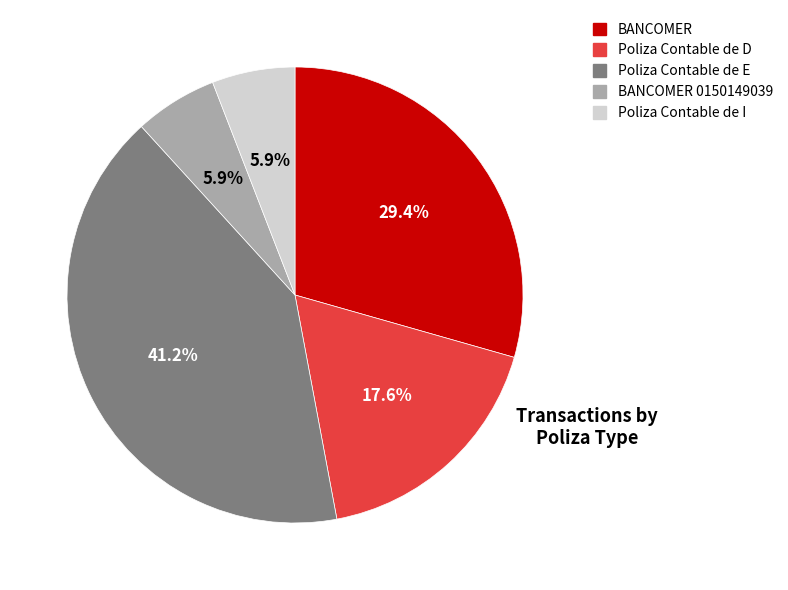

How many slices are in this pie chart?

5